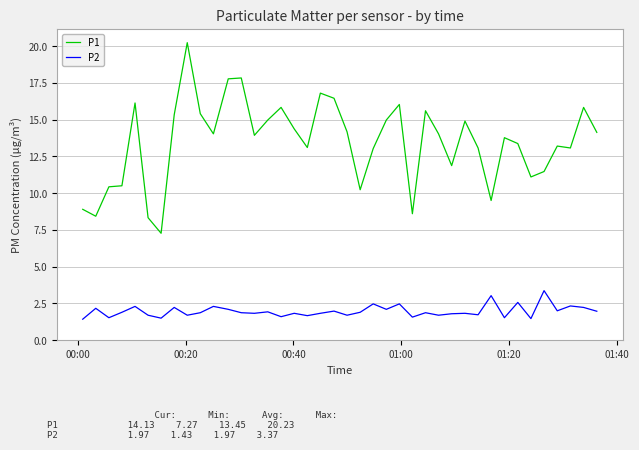

Which series has the largest total across all categories?

P1